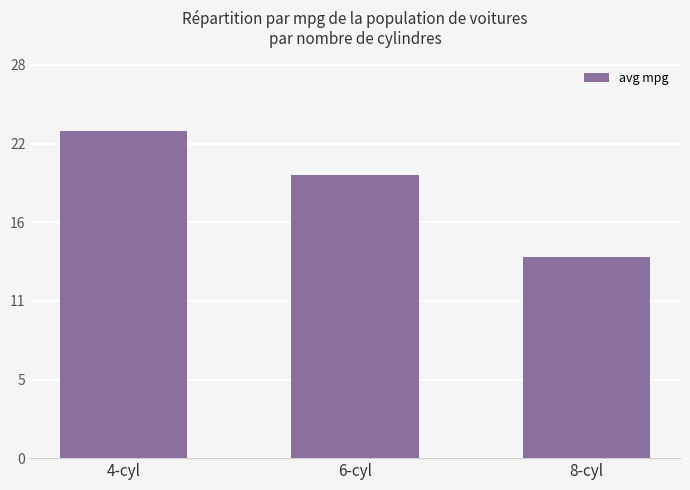

Rank the categories by value from lowest to highest.

8-cyl, 6-cyl, 4-cyl